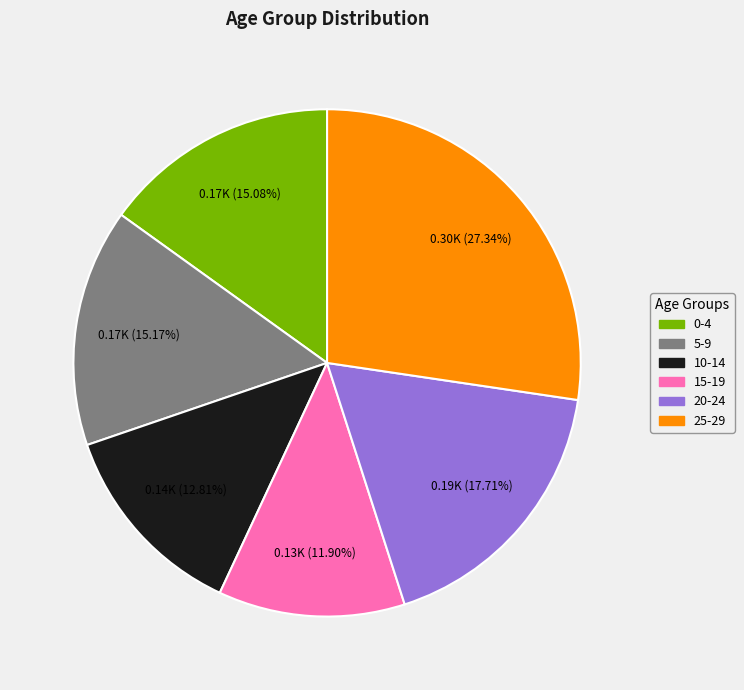

How many segments does this pie chart have?

6